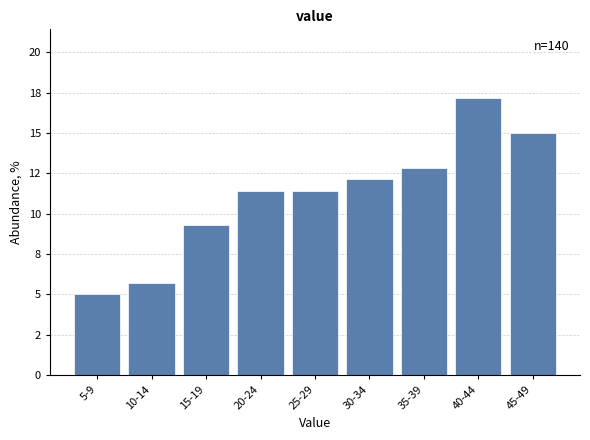

Does the chart contain any negative values?

No